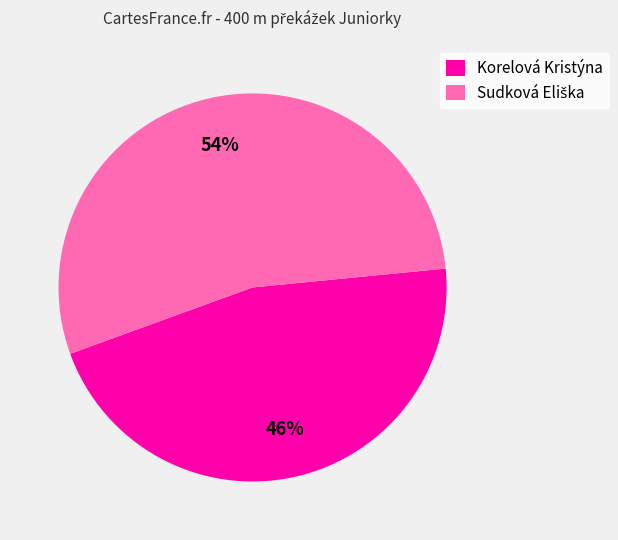

True or false: Korelová Kristýna accounts for 46% of the total.

True